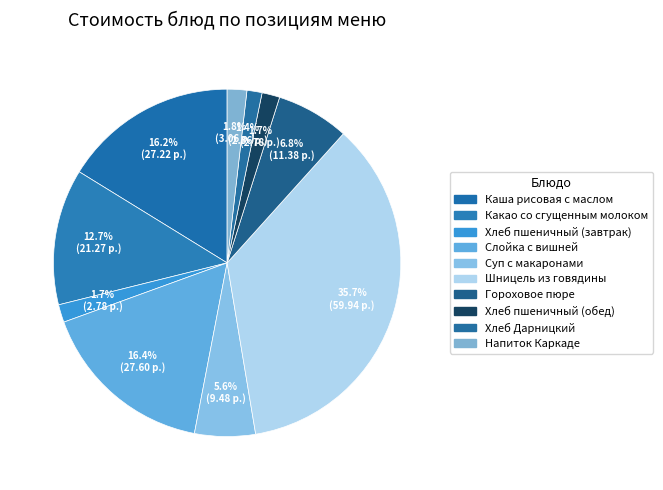

Approximately how many times larger is the value at Напиток Каркаде compared to Гороховое пюре?

0.3